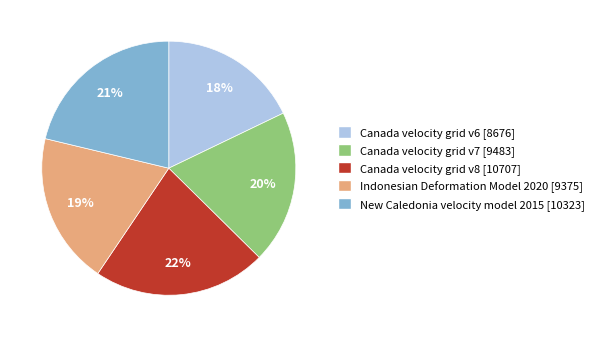

To the nearest percent, what percentage of the pie is New Caledonia velocity model 2015?

21%